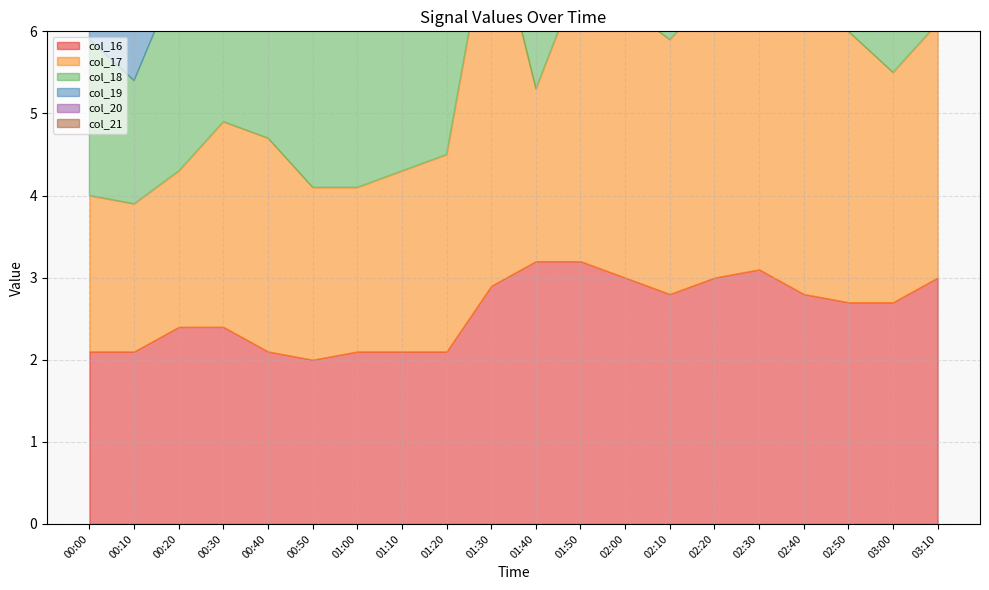

Reading left to right, transcribe all the data shown in this chart.

col_16: 2.1	2.1	2.4	2.4	2.1	2.0	2.1	2.1	2.1	2.9	3.2	3.2	3.0	2.8	3.0	3.1	2.8	2.7	2.7	3.0
col_17: 1.9	1.8	1.9	2.5	2.6	2.1	2.0	2.2	2.4	4.6	2.1	3.5	3.3	3.1	3.5	3.0	3.5	3.3	2.8	3.1
col_18: 1.9	1.5	2.4	2.3	2.2	2.2	1.9	2.1	2.3	3.7	0.7	2.8	3.2	3.2	3.3	3.1	3.5	3.2	2.7	3.3
col_19: 1.4	1.1	2.7	3.1	3.0	1.9	2.1	2.0	2.7	3.3	0.5	3.1	3.0	3.0	3.7	2.9	3.6	3.1	3.0	3.1
col_20: 1.4	1.0	1.7	2.0	1.8	1.7	1.8	2.0	1.7	1.1	0.6	1.9	2.7	1.7	3.6	3.5	3.5	2.6	3.0	2.9
col_21: 1.4	0.8	1.8	1.6	0.8	1.5	1.9	1.6	1.8	0.6	0.4	0.8	3.3	2.2	3.2	3.0	3.1	2.4	2.6	2.7